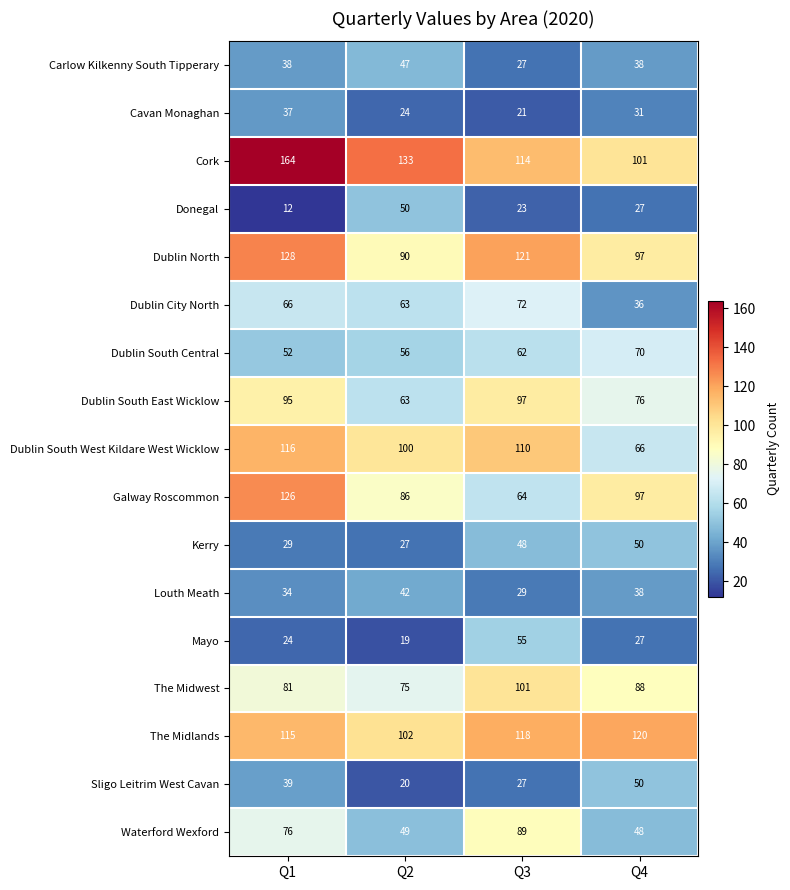

What is the difference between the Galway Roscommon values at Q2 and Q4?

11